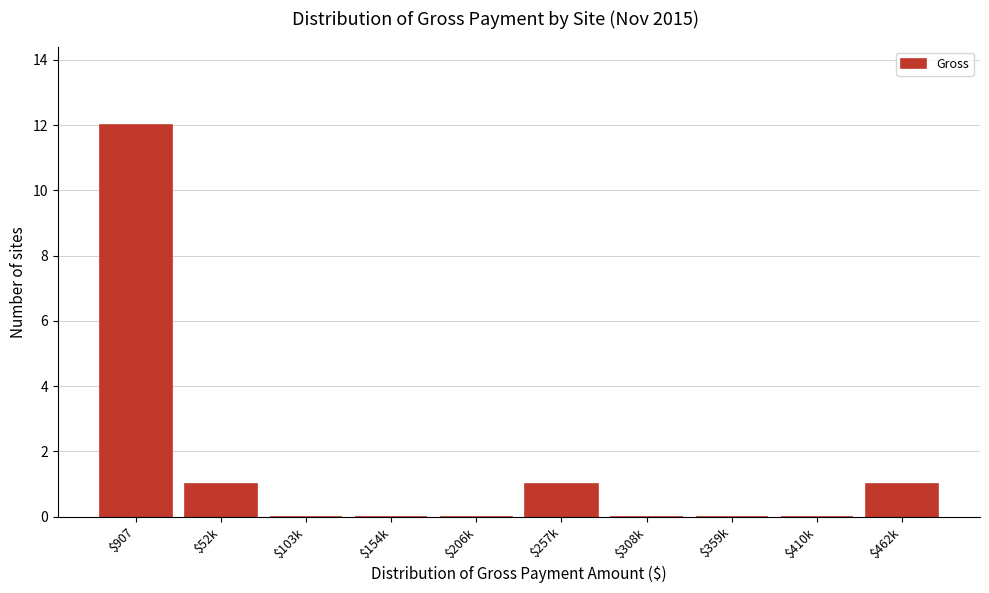

True or false: the data shows 0 at $359k.

True